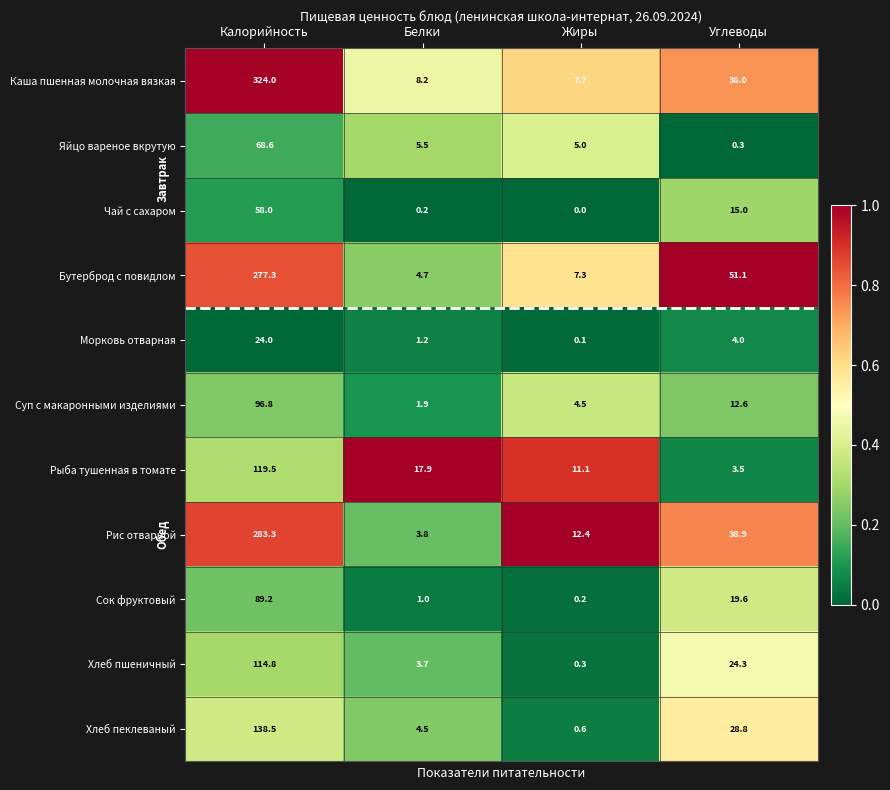

At which label is Яйцо вареное вкрутую closest to 34?

Белки